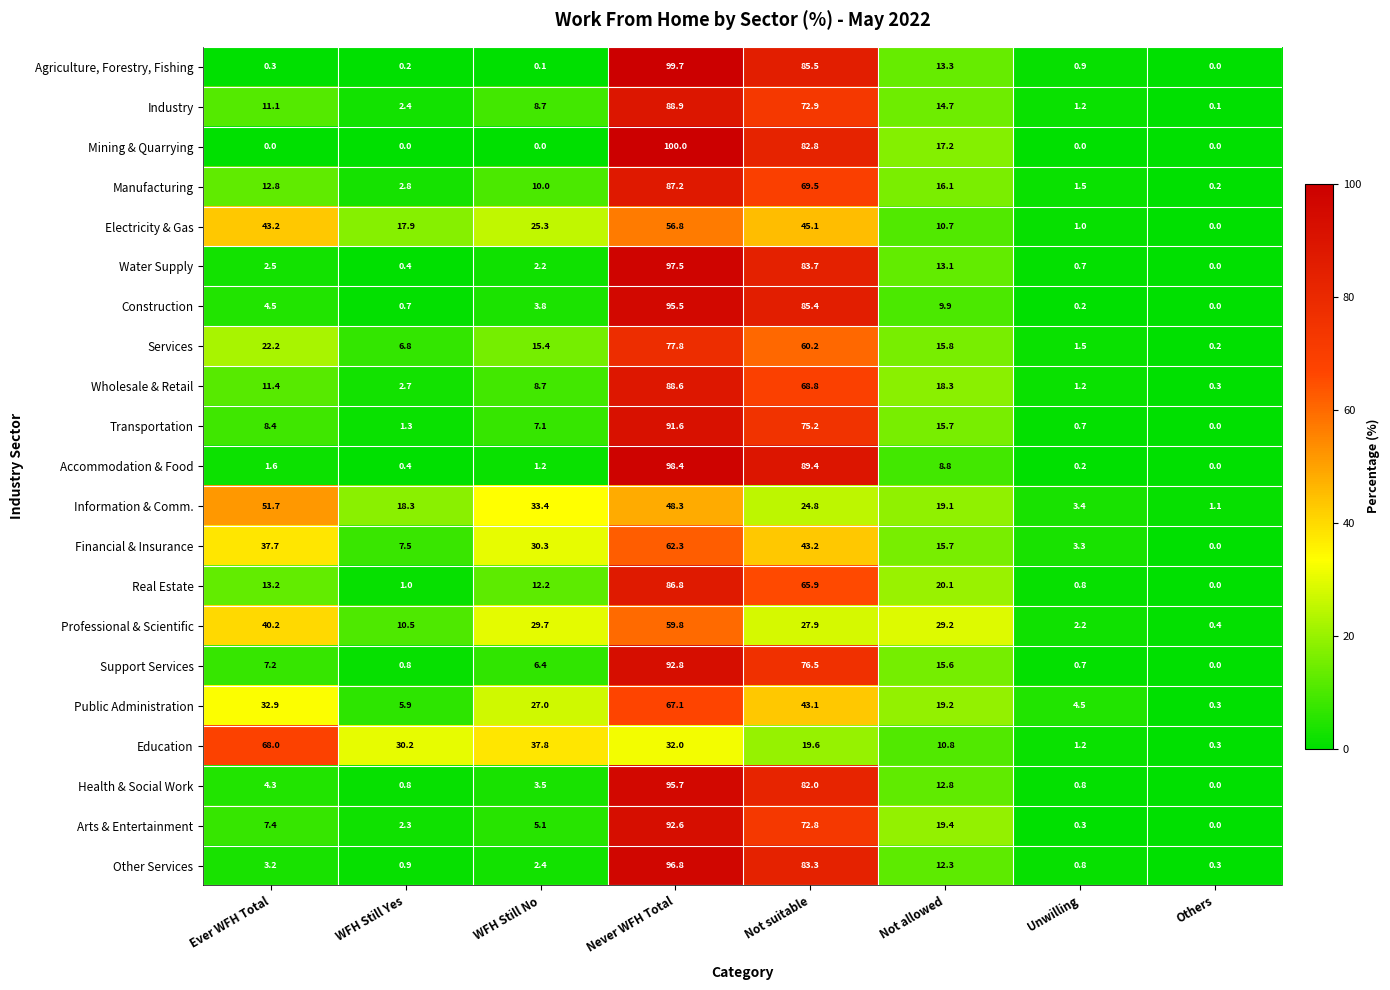

Which label corresponds to the largest value in the chart?

Never WFH Total